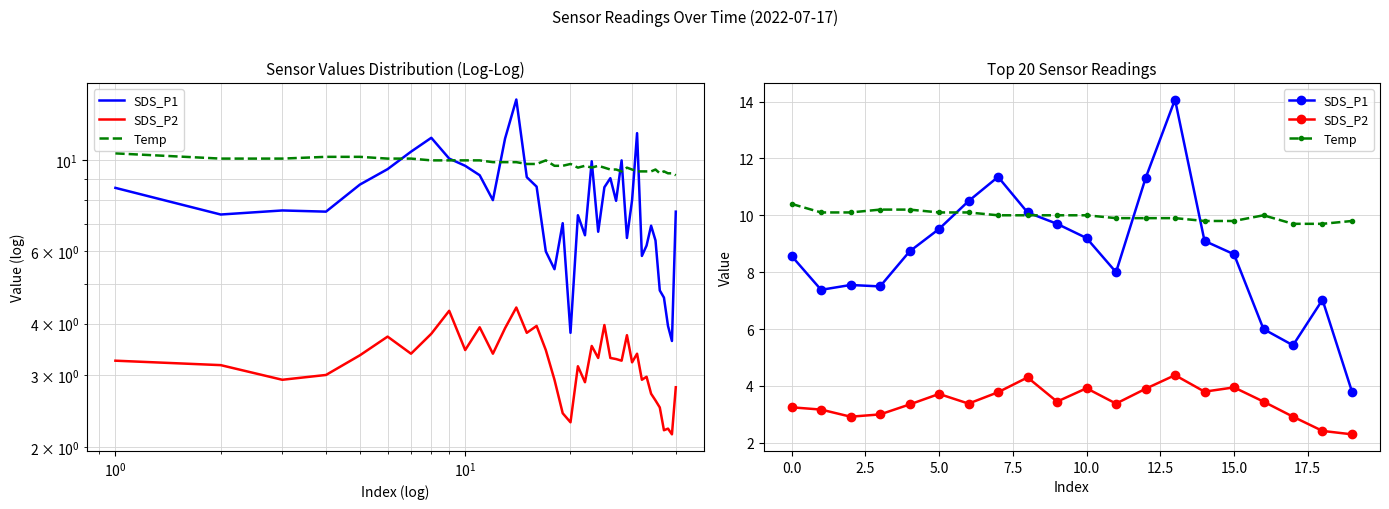

Is it true that SDS_P1 equals 9.6 at 18?

False